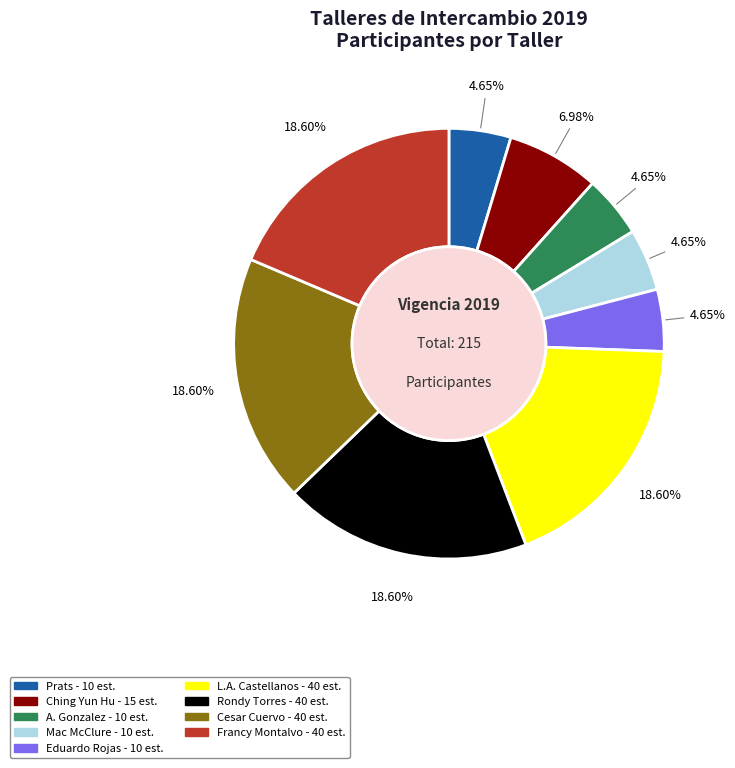

Does any single category account for the majority?

No